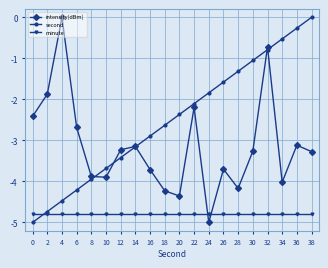

True or false: intensity(dBm) has more than 0 points higher than both neighbors.

True